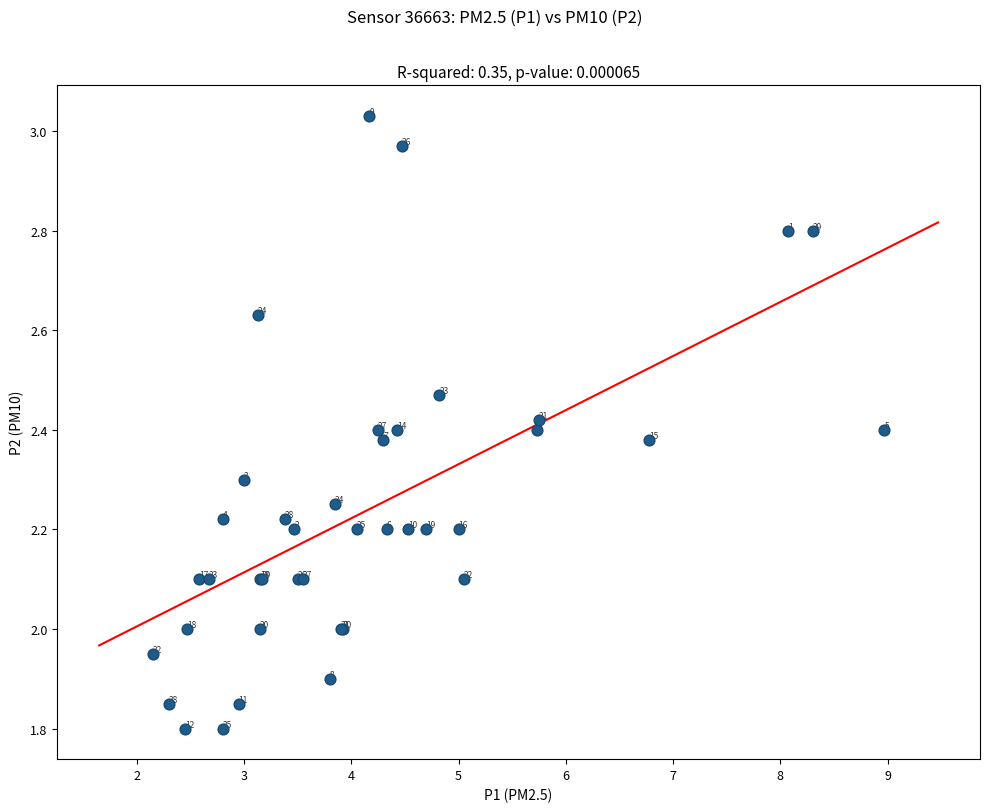

What Y value in the scatter plot is closest to 2?

2.0